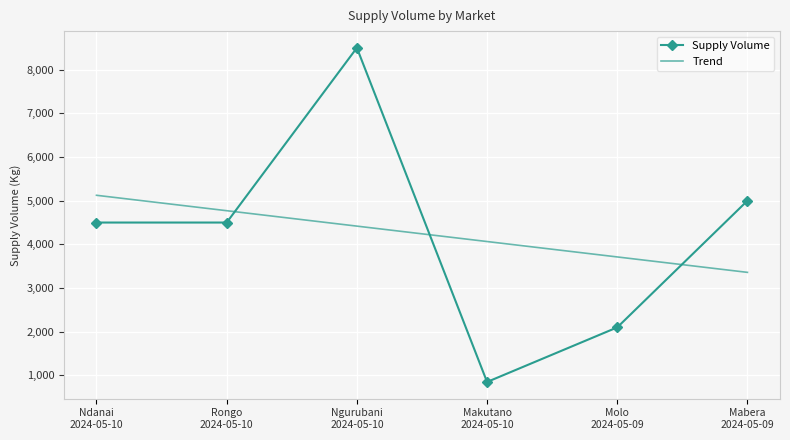

What position from the left is Rongo
2024-05-10?

2